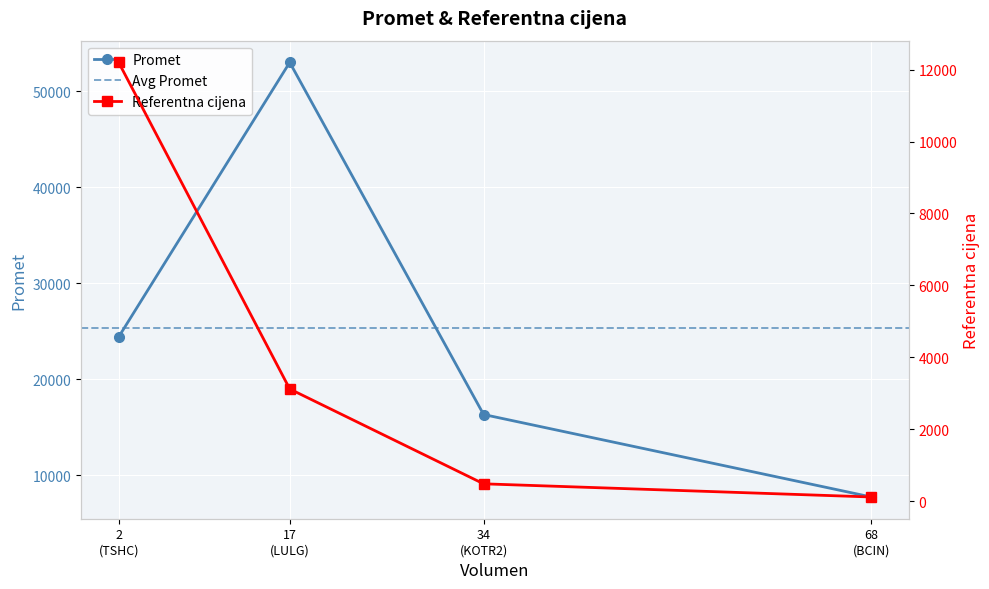

What is the smallest value displayed?

113.6